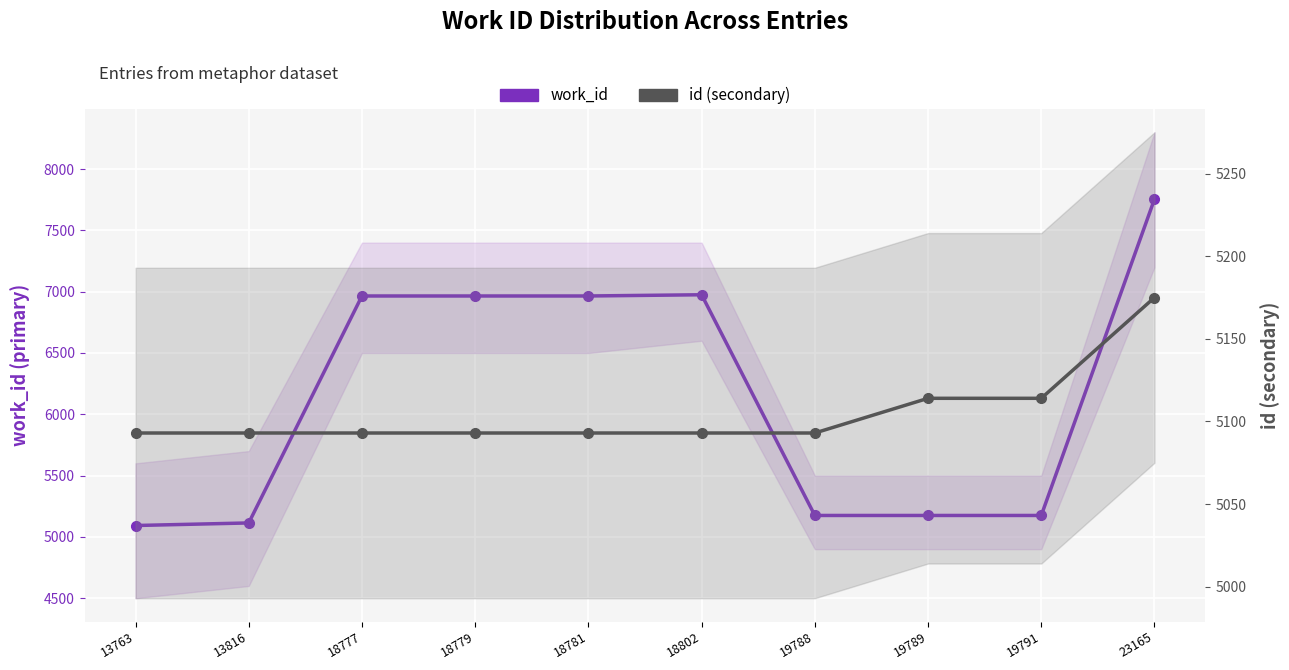

At which label does id (secondary) reach its minimum?

13763